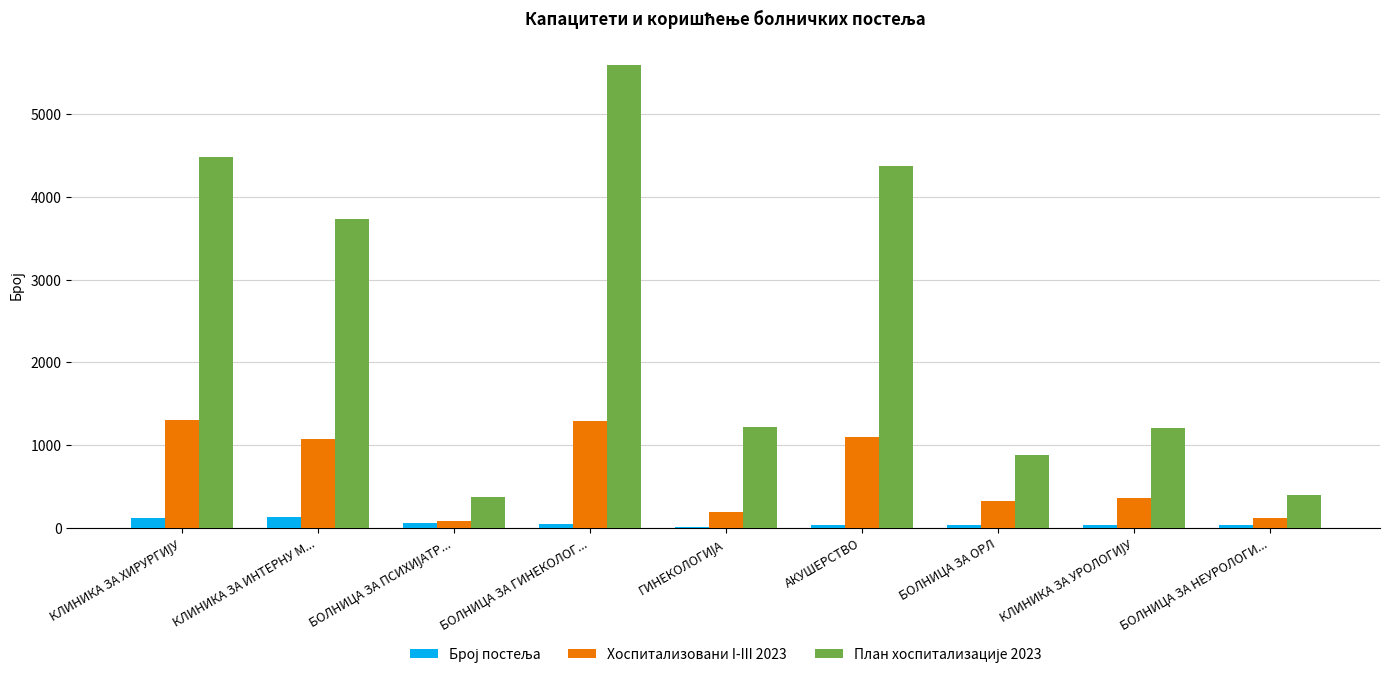

At which category is the sum across all series the highest?

БОЛНИЦА ЗА ГИНЕКОЛОГ...